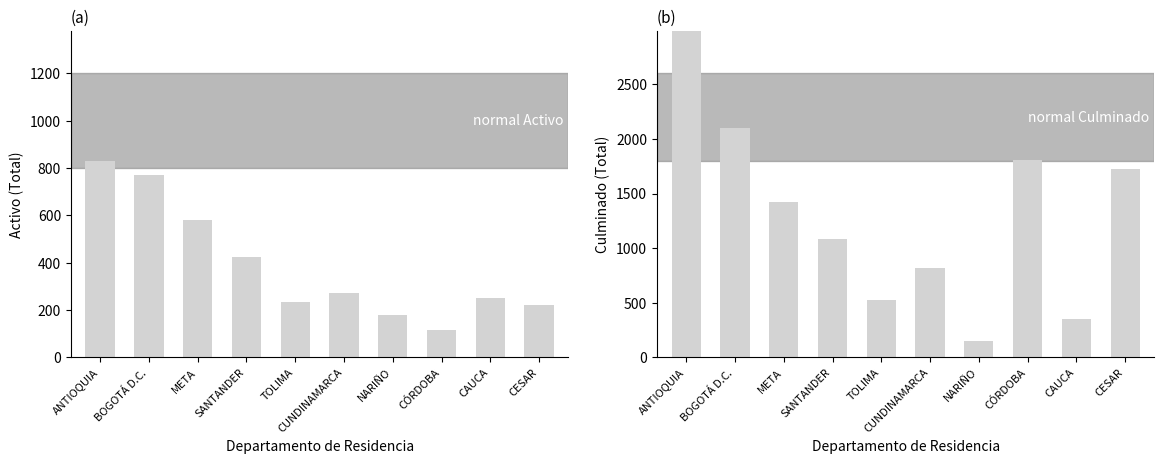

What is the label of the 5th bar from the left?

TOLIMA